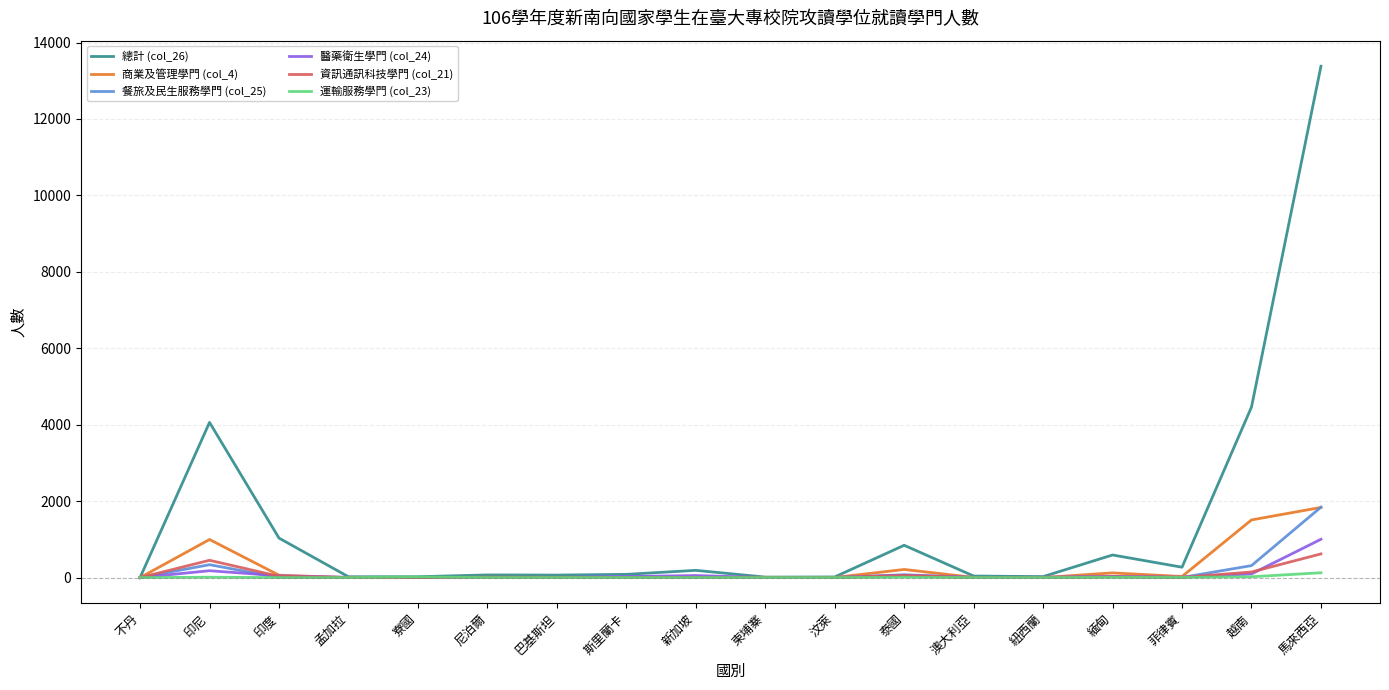

Which label corresponds to the largest value in the chart?

馬來西亞